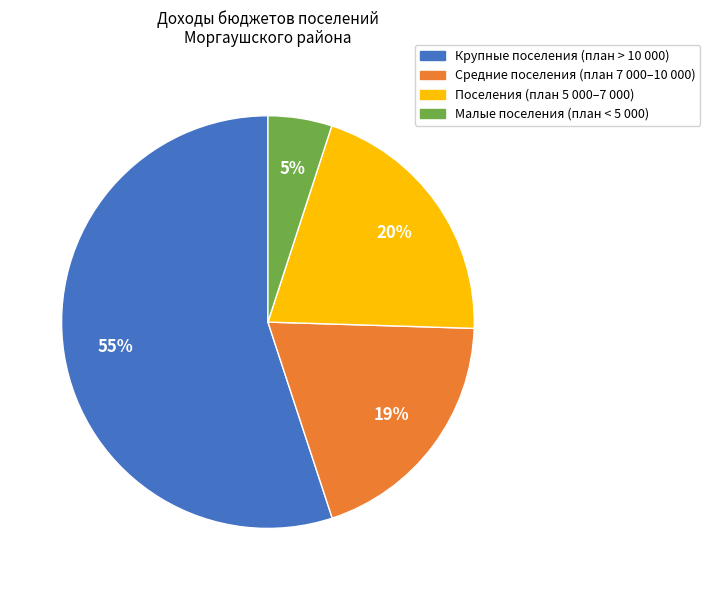

Does any single category account for the majority?

Yes